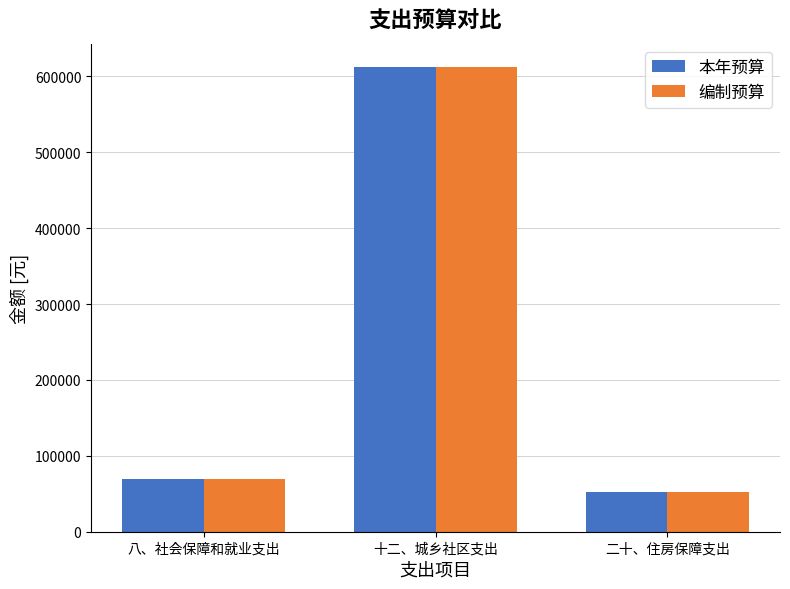

At which label is 编制预算 closest to 332577?

八、社会保障和就业支出